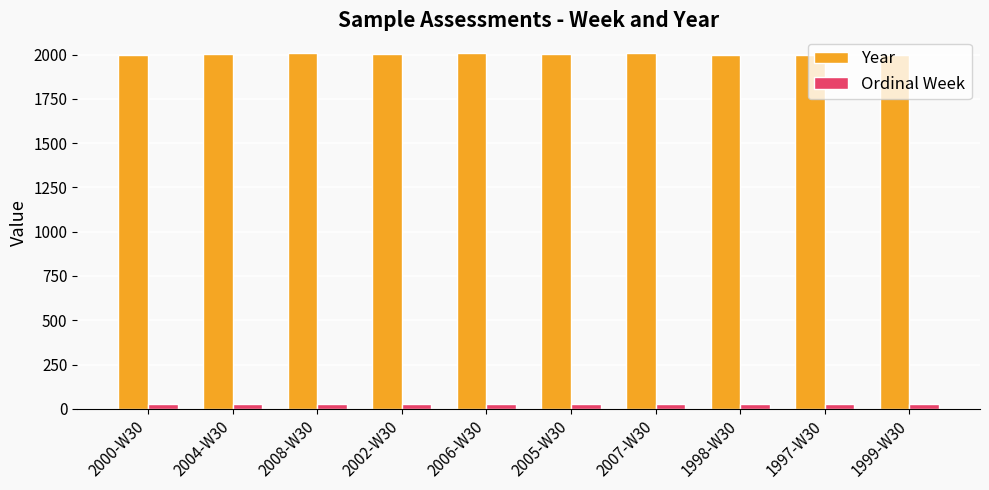

What is the lowest value of the Year series?

1997